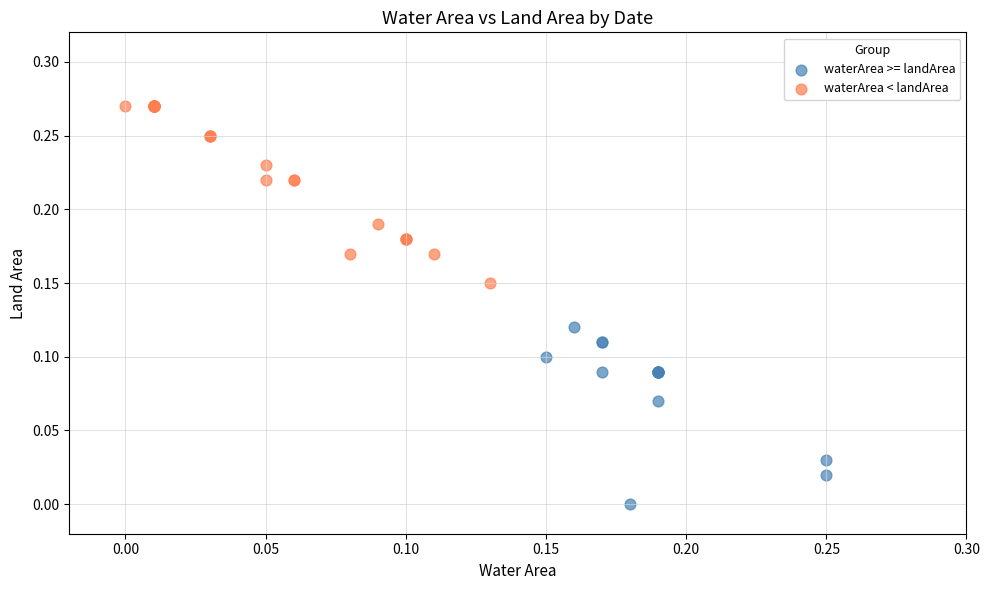

Which series reaches the minimum Y coordinate?

waterArea >= landArea